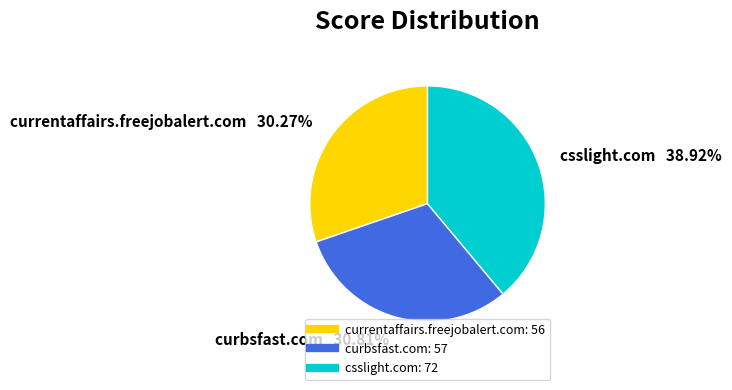

What percentage is the currentaffairs.freejobalert.com slice, to the nearest percent?

30%